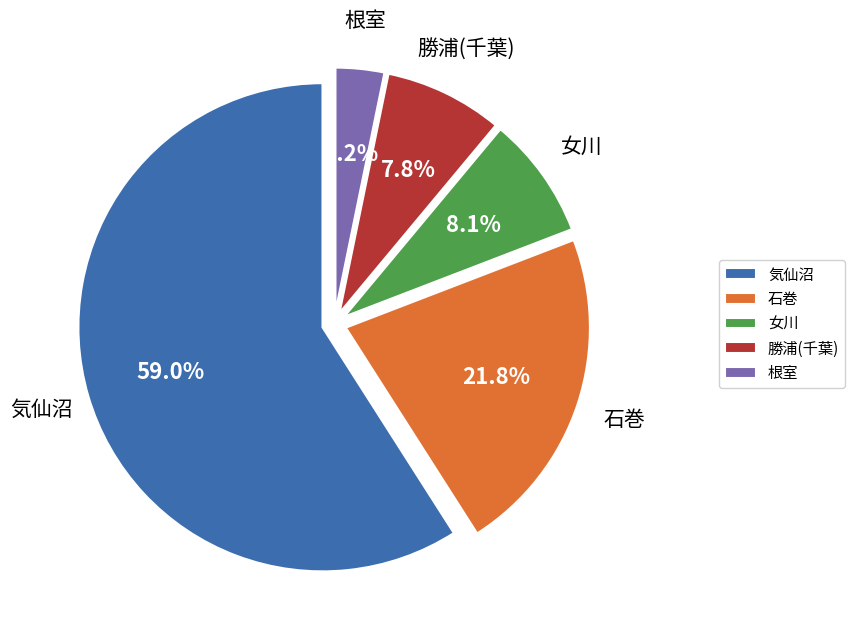

Which has a higher value, 勝浦(千葉) or 気仙沼?

気仙沼